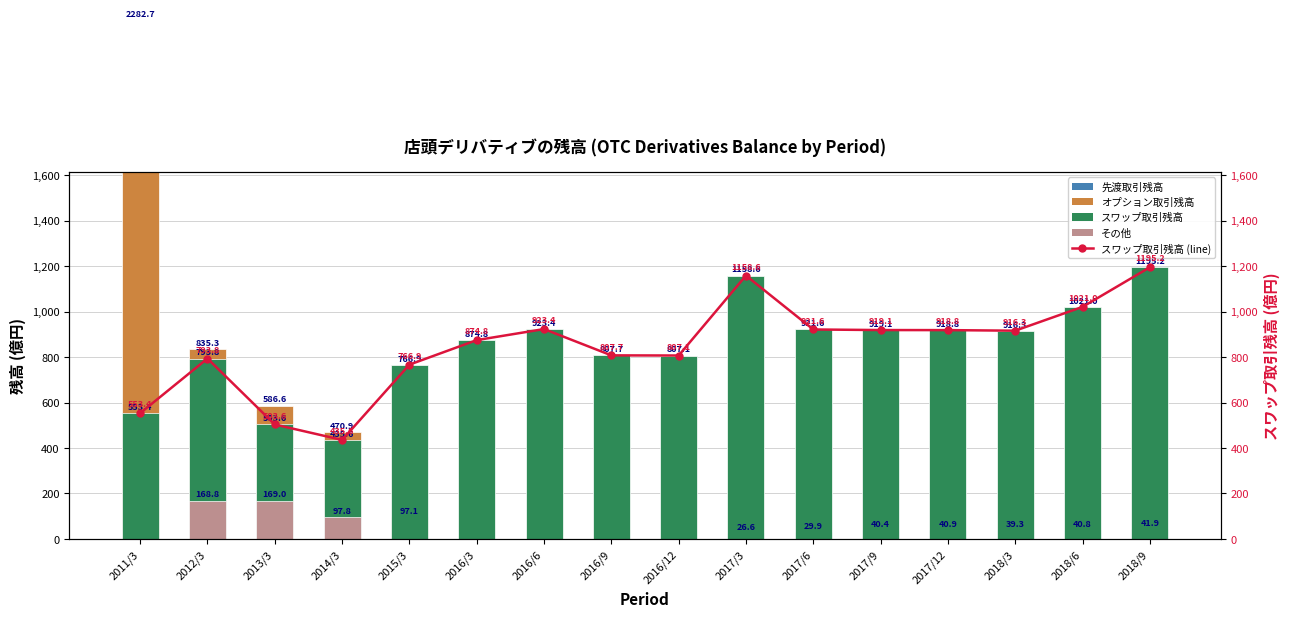

What is the sum of all その他 values?

435.5